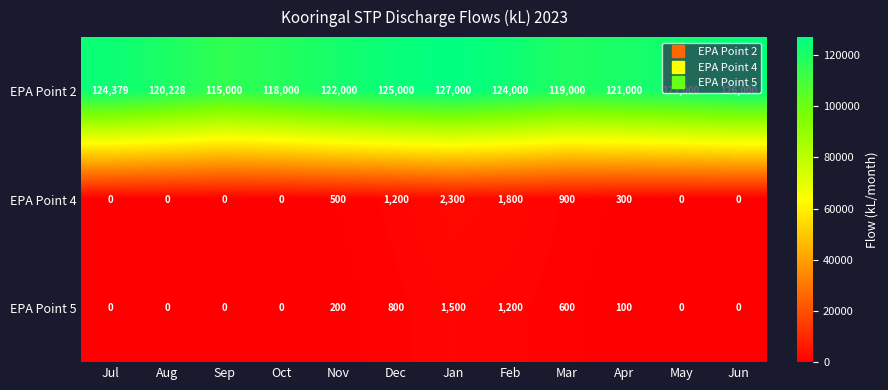

At which label does EPA Point 5 first exceed 100?

Nov